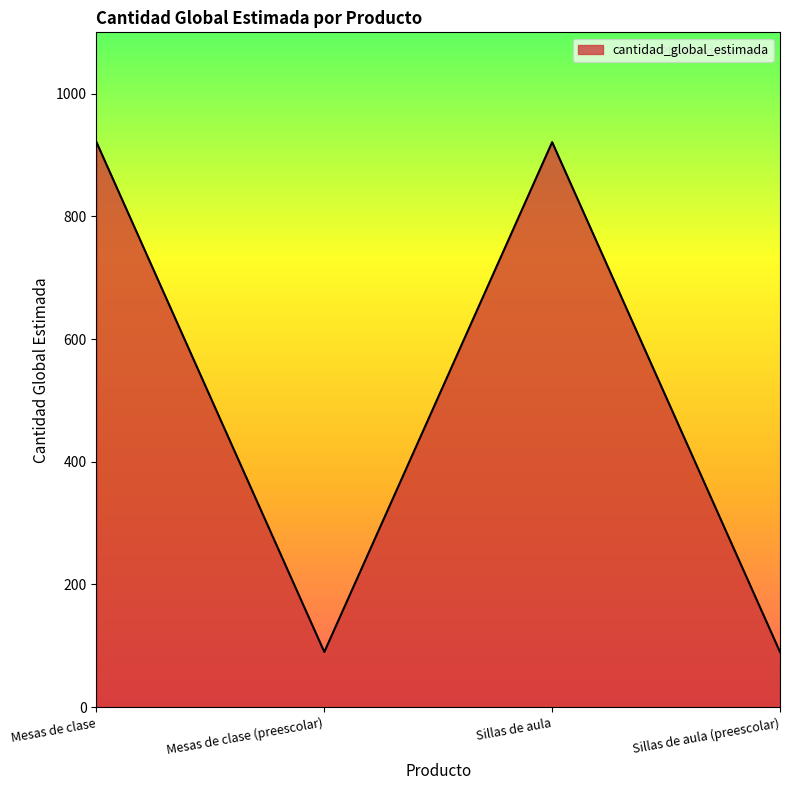

What is the difference between the maximum and minimum values?

831